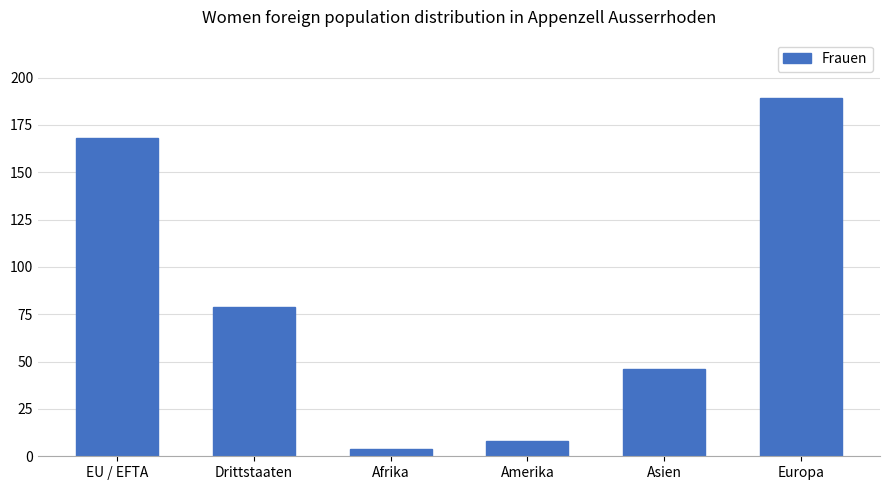

Where does the data first go above 79?

EU / EFTA